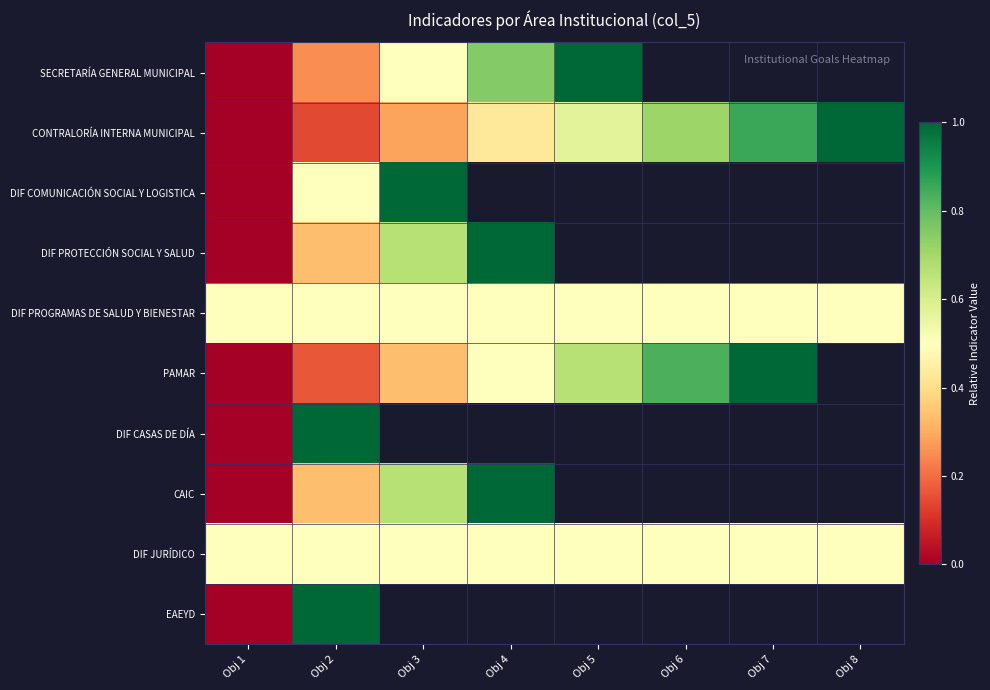

True or false: DIF PROGRAMAS DE SALUD Y BIENESTAR has a value of 0.2 at Obj 4.

False